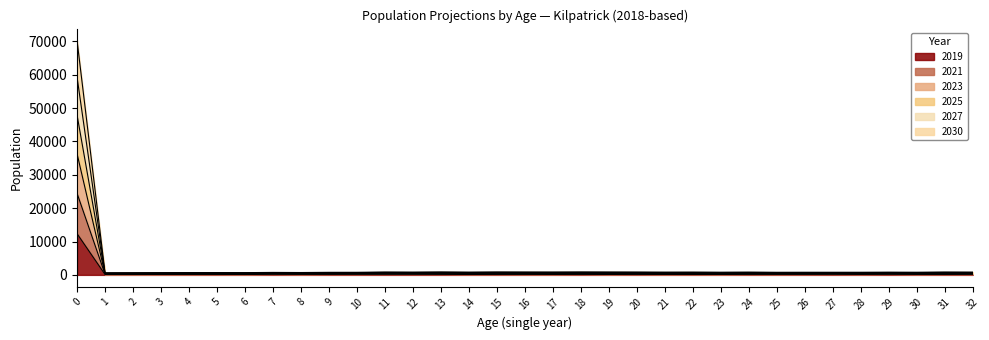

At which category does the chart reach its minimum across all series?

1